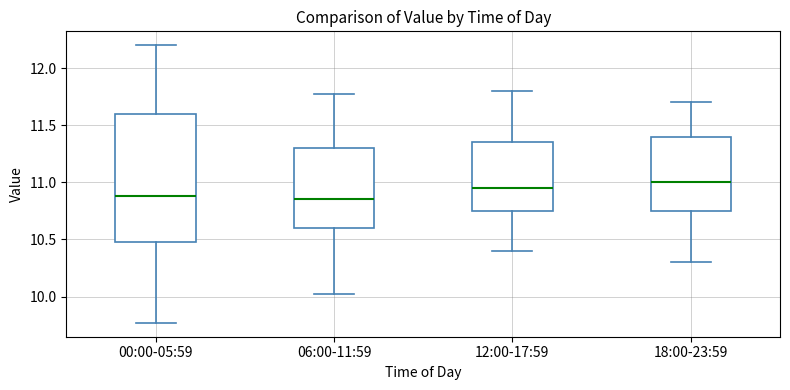

Reading left to right, transcribe this box plot: for each box, give where its median line is, the range the box spans, and where its two whiskers end, as read against the y-axis. The values are not printed on the chart, so give them approximately, as read against the axis.

00:00-05:59: median 10.90, box 10.50 to 11.60, whiskers 9.75 to 12.20
06:00-11:59: median 10.85, box 10.60 to 11.30, whiskers 10.00 to 11.75
12:00-17:59: median 10.95, box 10.75 to 11.35, whiskers 10.40 to 11.80
18:00-23:59: median 11.00, box 10.75 to 11.40, whiskers 10.30 to 11.70